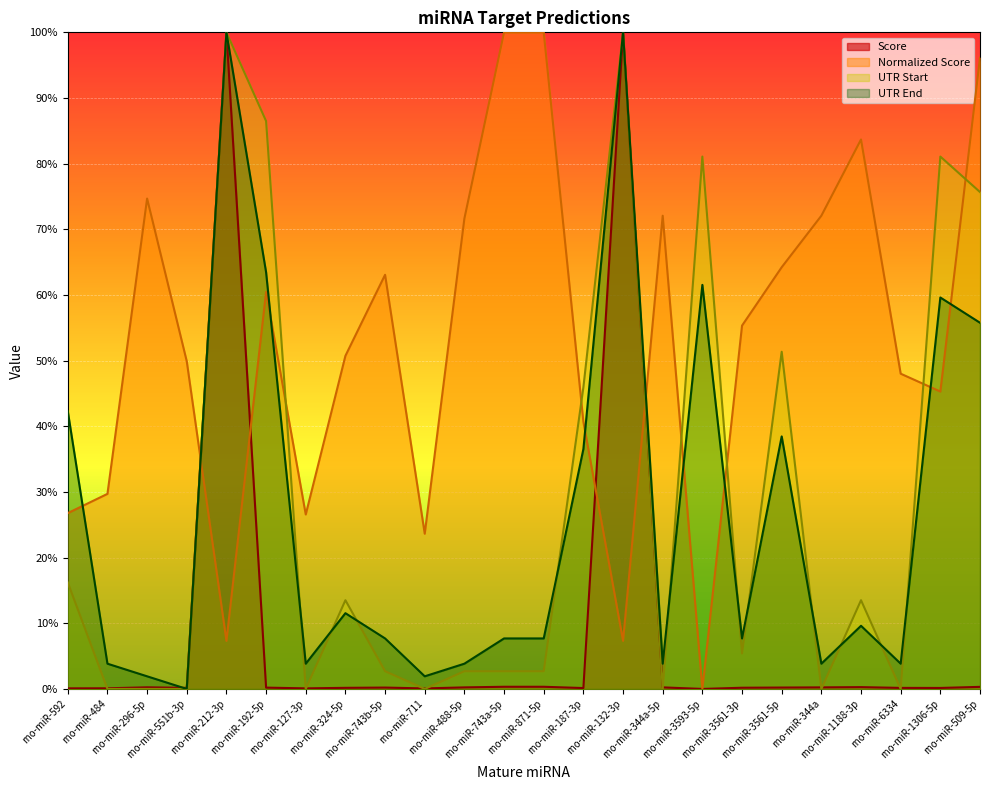

True or false: Normalized Score and Score cross at least once.

True